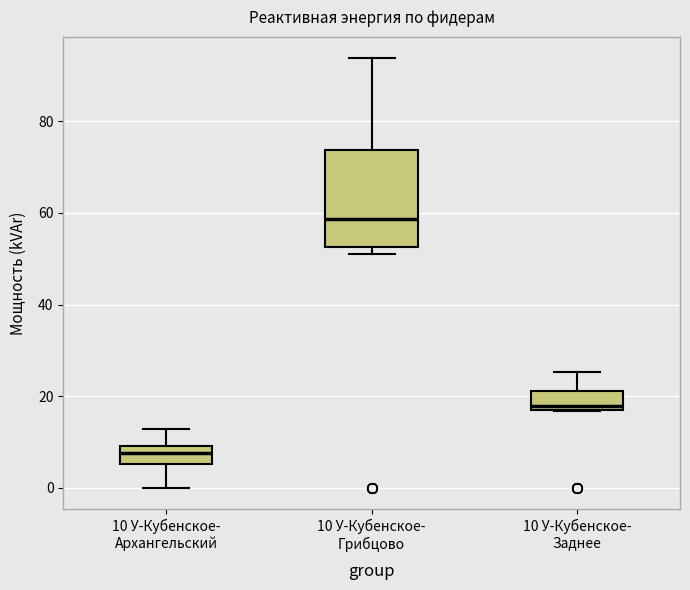

Reading left to right, read every box against the y-axis: the position of its median line, the range the box covers, and the ends of its whiskers. The values are not printed on the chart, so give them approximately, as read against the axis.

10 У-Кубенское- Архангельский: median 8, box 6 to 10, whiskers 0 to 12
10 У-Кубенское- Грибцово: median 58, box 52 to 74, whiskers 52 (just below the box's lower edge) to 94
10 У-Кубенское- Заднее: median 18 (just above the box's lower edge), box 18 to 22, whiskers 16 to 26